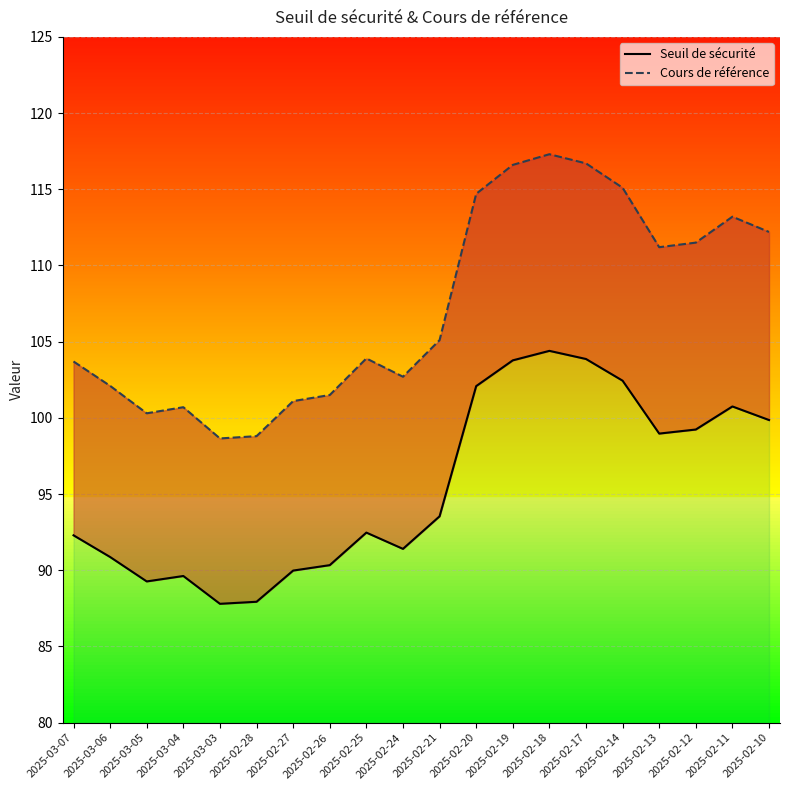

What is the difference between the second highest and second lowest values in the Seuil de sécurité series?

15.9